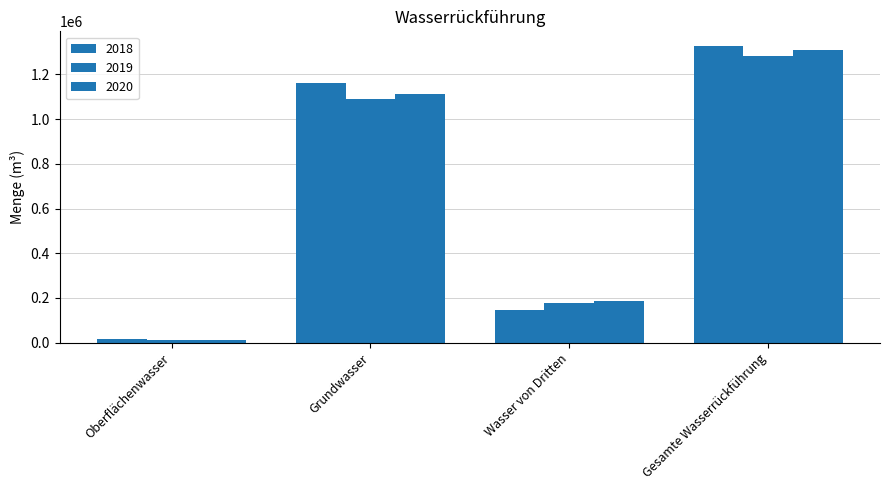

Count the number of data series in this chart.

3